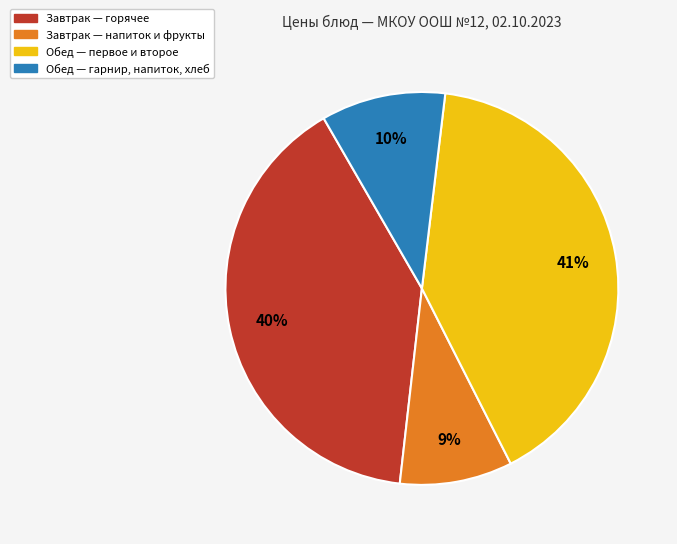

The Обед — первое и второе slice represents 46% of the pie. True or false?

False